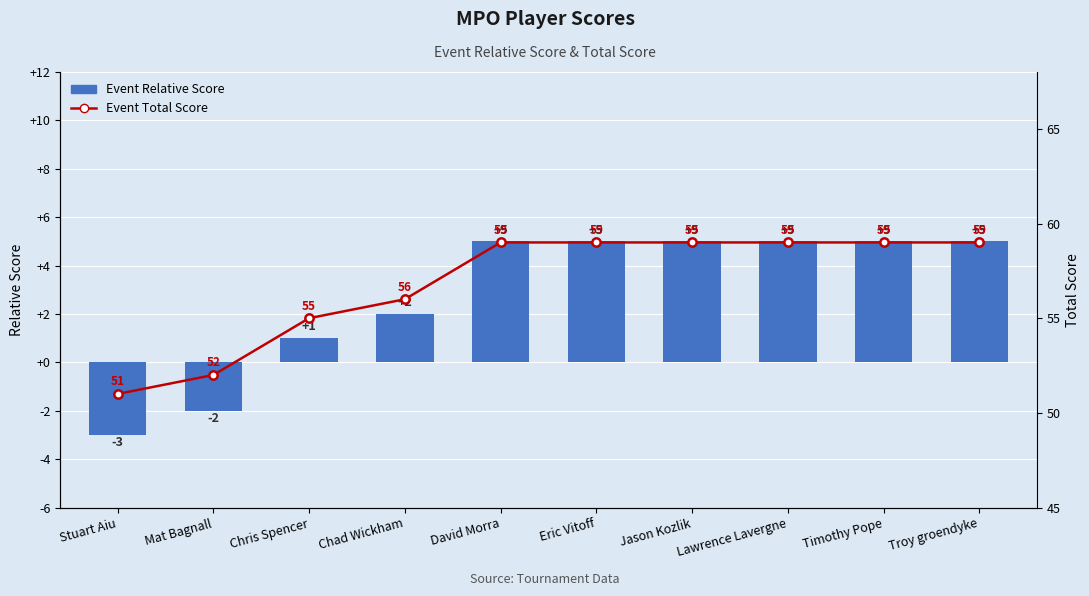

List the labels in order of Event Total Score value, smallest first.

Stuart Aiu, Mat Bagnall, Chris Spencer, Chad Wickham, David Morra, Eric Vitoff, Jason Kozlik, Lawrence Lavergne, Timothy Pope, Troy groendyke